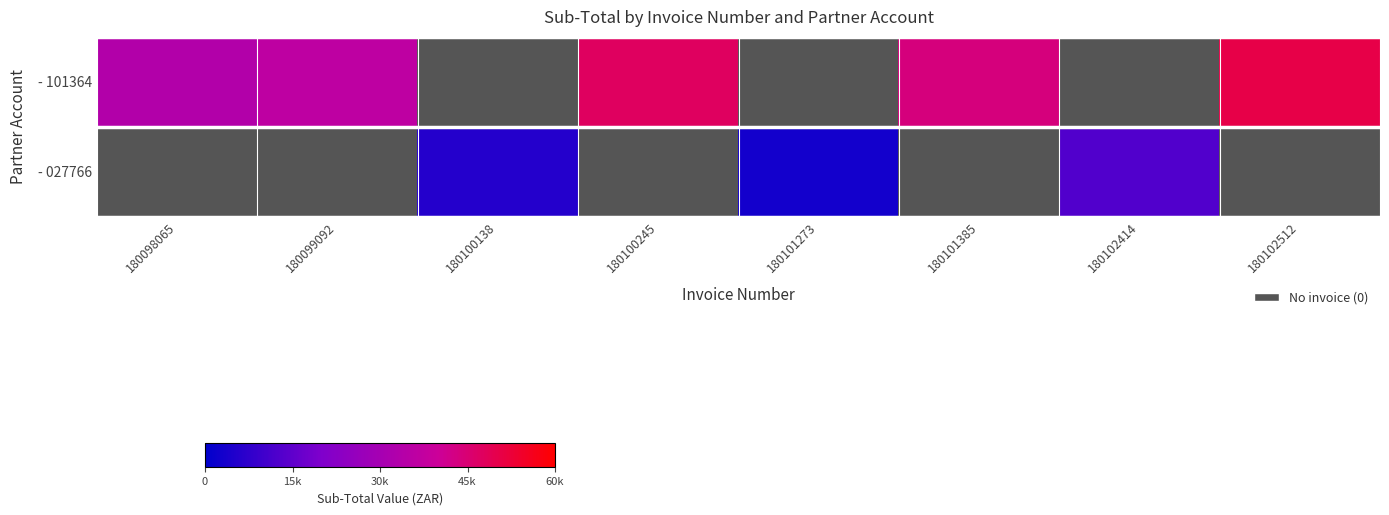

Reading left to right, transcribe all the data shown in this chart.

- 101364: 180098065=33364.7	180099092=36518.5	180100138=0.0	180100245=47416.3	180101273=0.0	180101385=43721.1	180102414=0.0	180102512=50482.5
- 027766: 180098065=0.0	180099092=0.0	180100138=5721.1	180100245=0.0	180101273=3099.5	180101385=0.0	180102414=12863.2	180102512=0.0